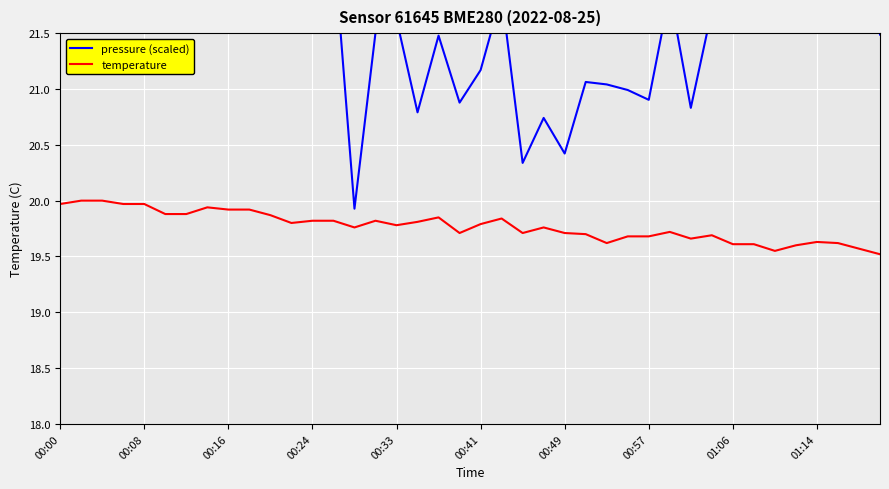

What is the sum of all temperature values?

790.8